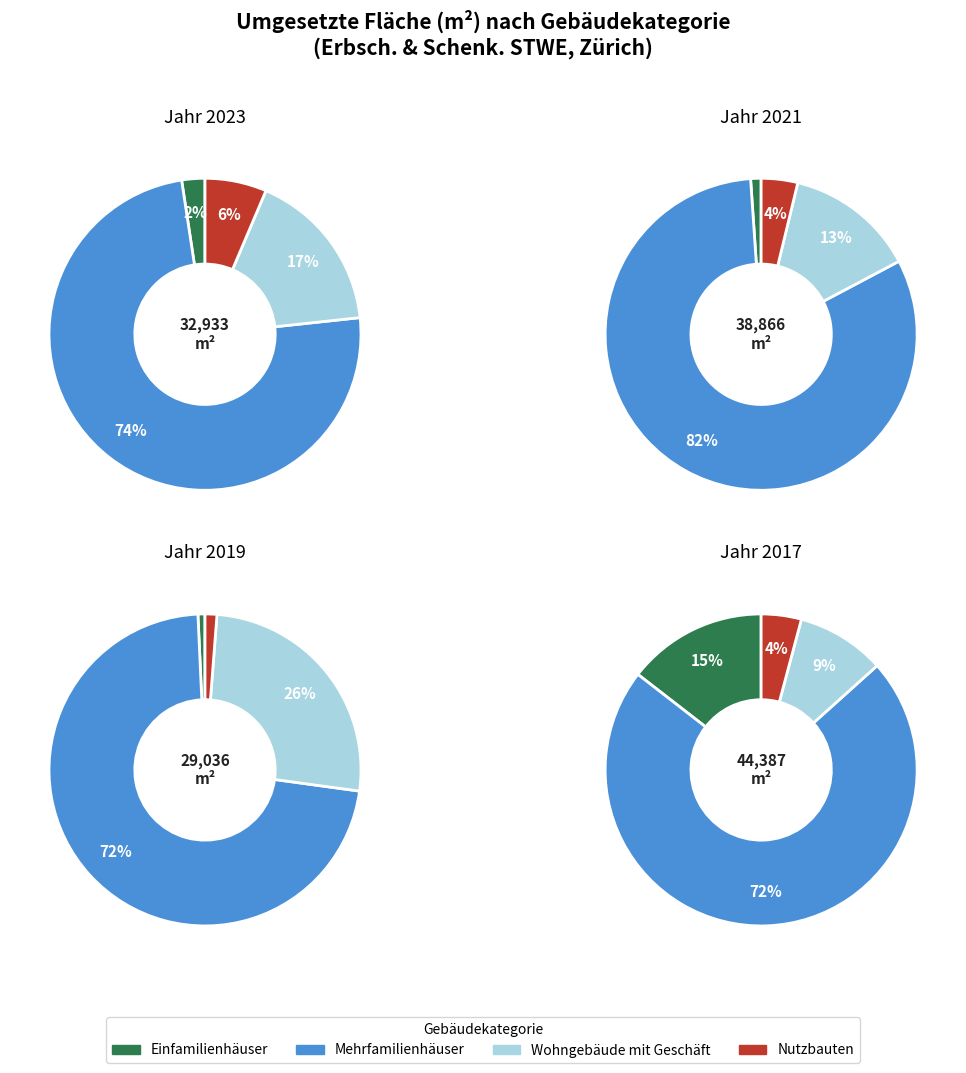

What is the total percentage of 2019 and 2021?

3.1%